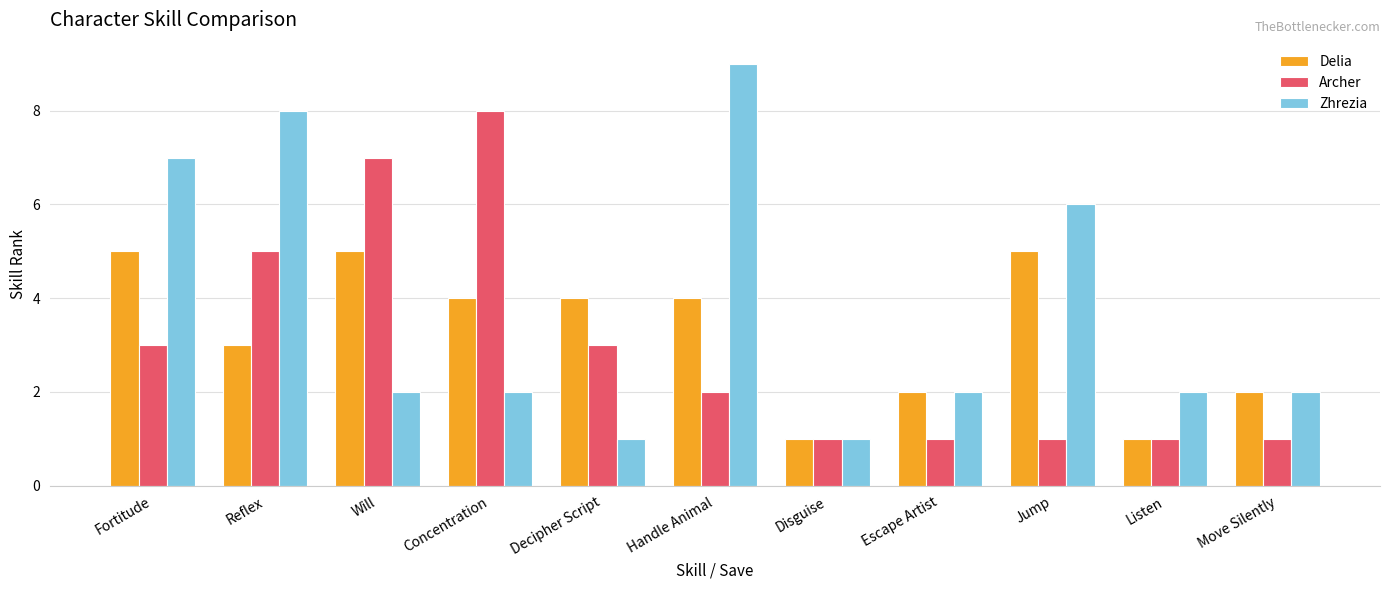

What is the maximum value shown in the chart?

9